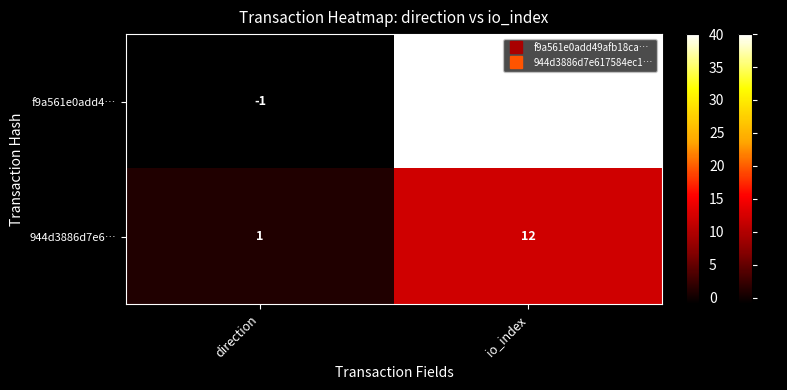

Reading left to right, what are all the values shown in this chart?

f9a561e0add4…: -1	40
944d3886d7e6…: 1	12